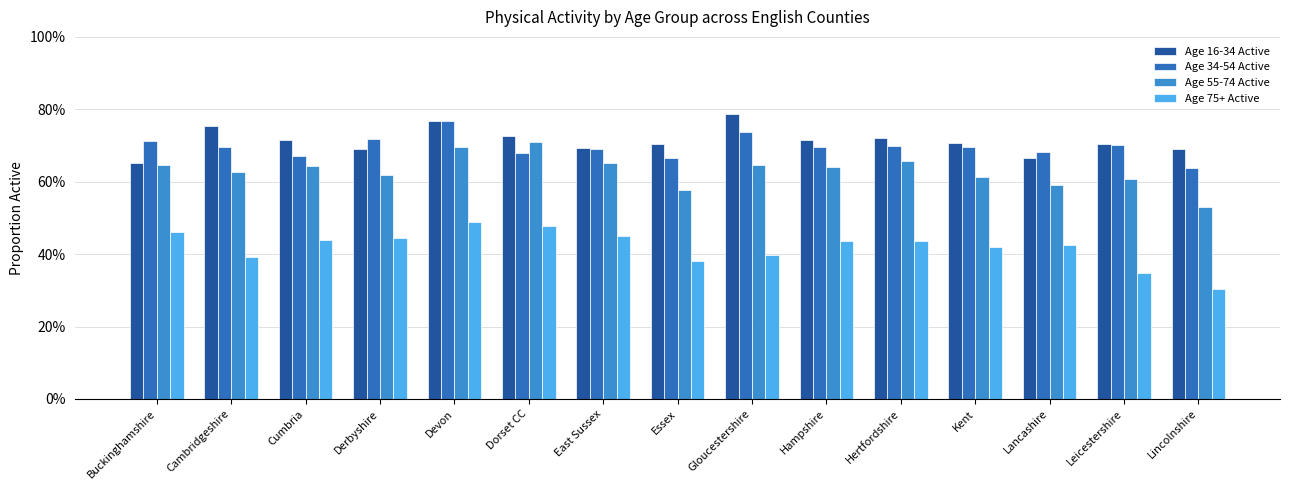

What is the difference between the Age 16-34 Active values at Devon and Derbyshire?

0.1